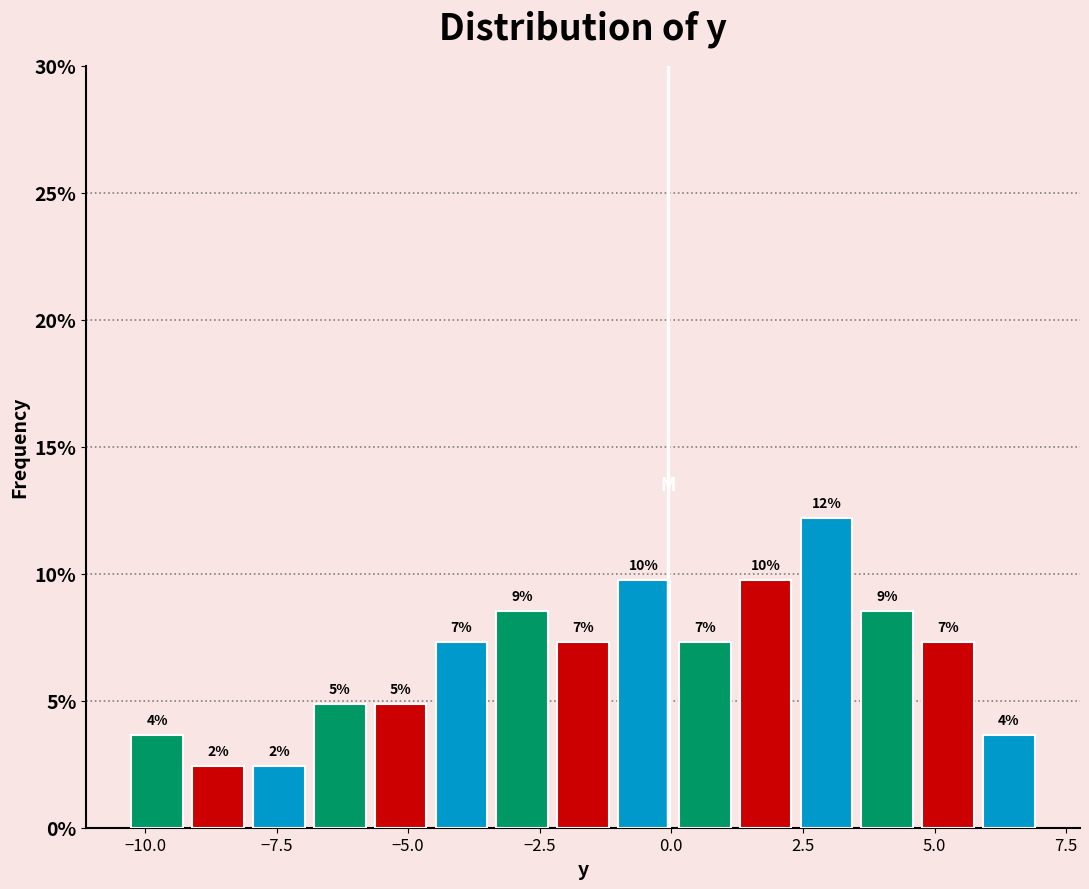

Around what value on the x-axis is the tallest bar? Give the approximate position of its centre, as read against the axis.

3.0